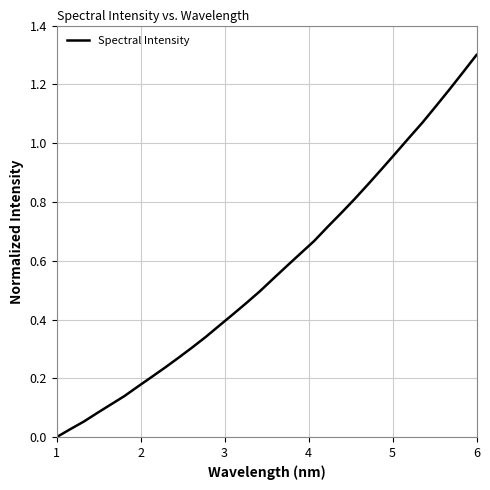

What is the difference between the maximum and minimum values?

1.3